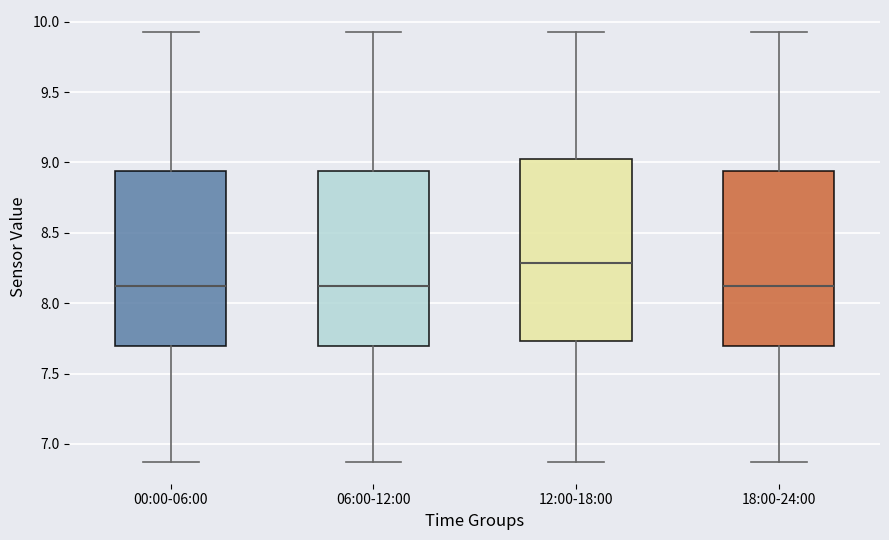

Which box's median line is the highest?

12:00-18:00